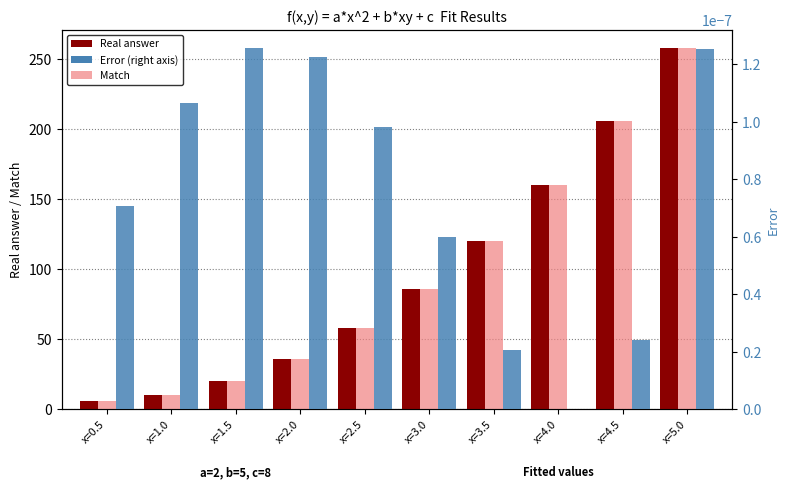

Reading left to right, list all the values displayed in this chart.

Real answer: x=0.5=6.0	x=1.0=10.0	x=1.5=20.0	x=2.0=36.0	x=2.5=58.0	x=3.0=86.0	x=3.5=120.0	x=4.0=160.0	x=4.5=206.0	x=5.0=258.0
Match: x=0.5=6.0	x=1.0=10.0	x=1.5=20.0	x=2.0=36.0	x=2.5=58.0	x=3.0=86.0	x=3.5=120.0	x=4.0=160.0	x=4.5=206.0	x=5.0=258.0
Error: x=0.5=0.0	x=1.0=0.0	x=1.5=0.0	x=2.0=0.0	x=2.5=0.0	x=3.0=0.0	x=3.5=0.0	x=4.0=0.0	x=4.5=0.0	x=5.0=0.0